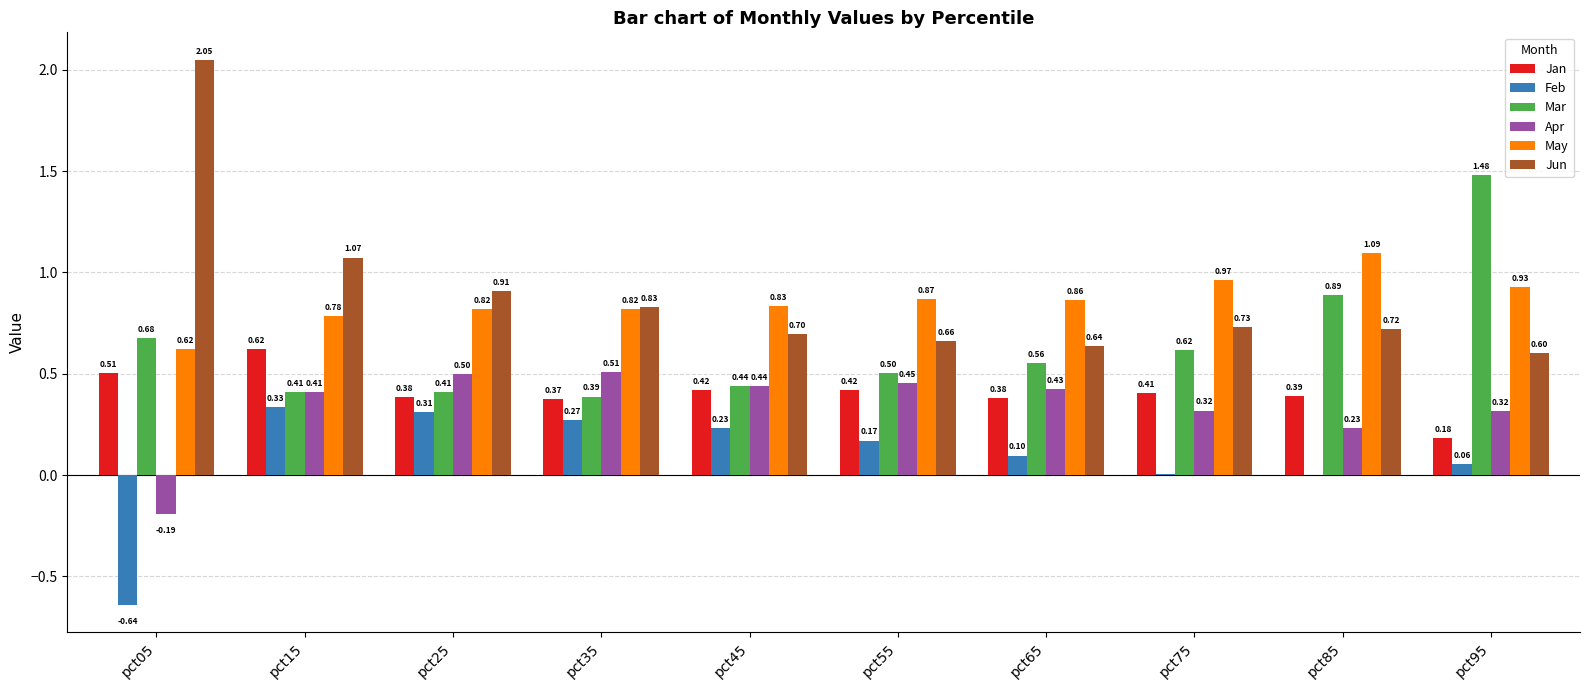

Is the value of Mar at pct05 greater than the value of Apr at pct75?

Yes